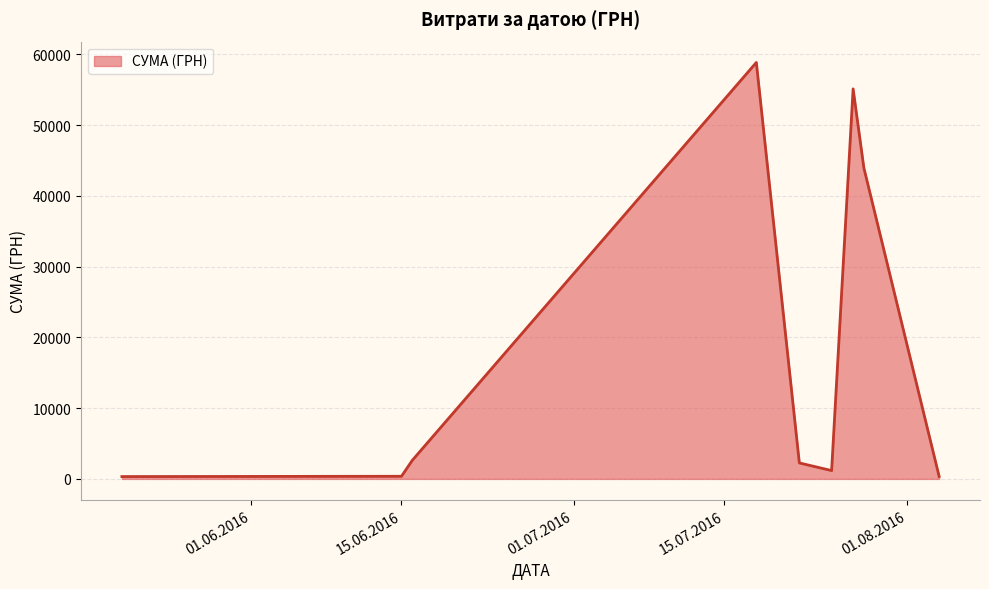

What is the maximum value shown in the chart?

58840.0